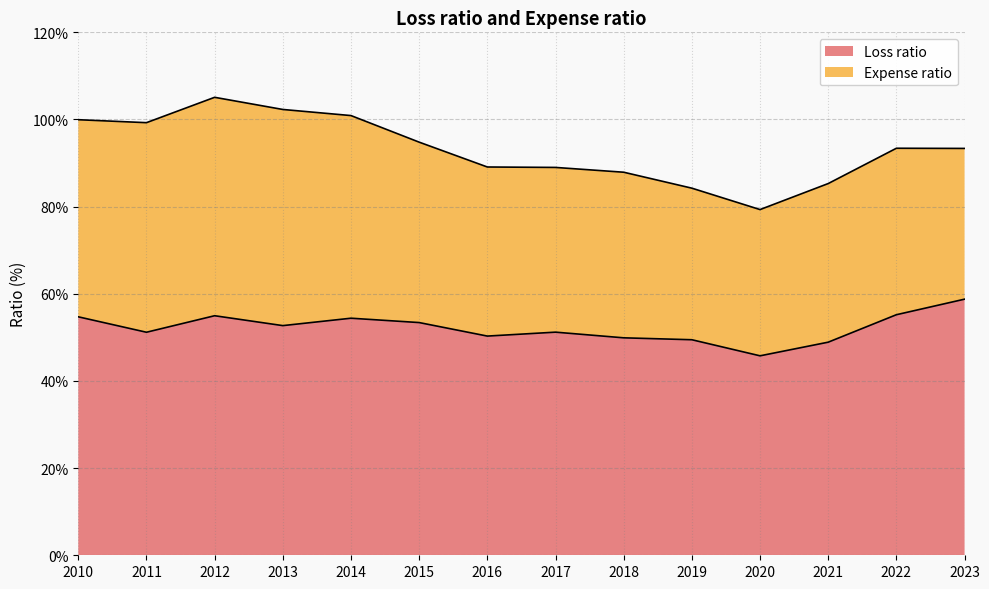

At which category does the data reach its first local valley?

2011